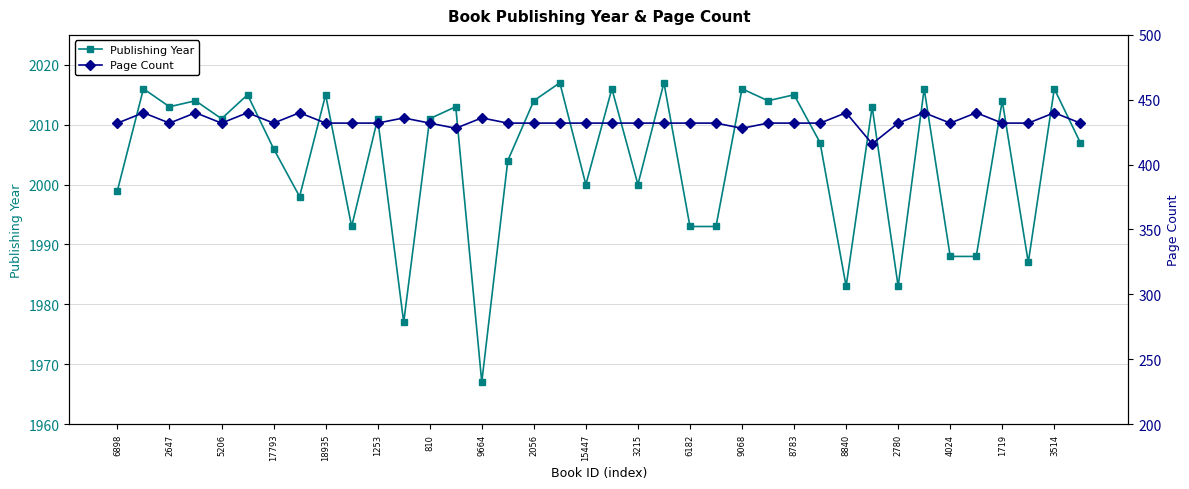

What is the value of the Publishing Year point at the 11th from the left?

2011